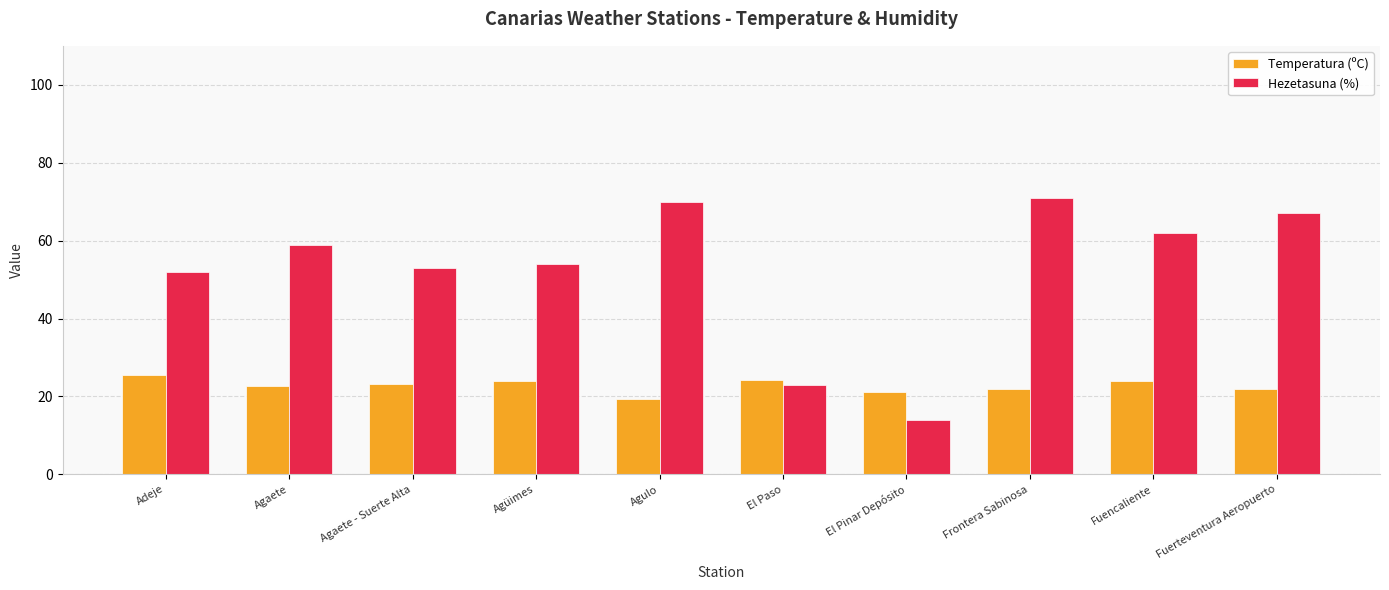

The Temperatura (ºC) series shows 30.3 at El Pinar Depósito. True or false?

False